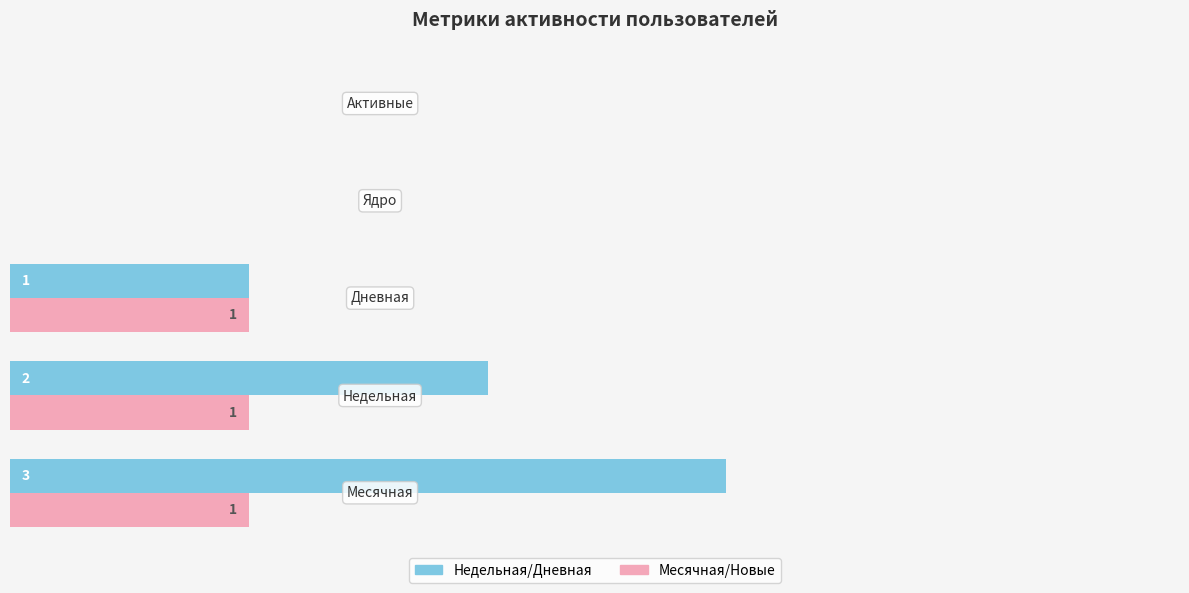

Which series has the largest total across all categories?

Недельная/Дневная